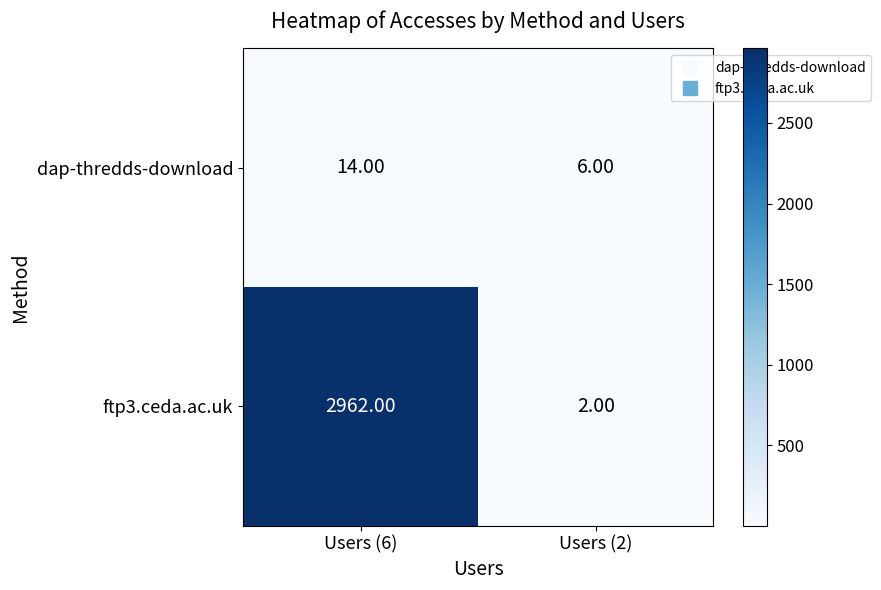

What is the difference between the highest and lowest values at Users (2)?

4